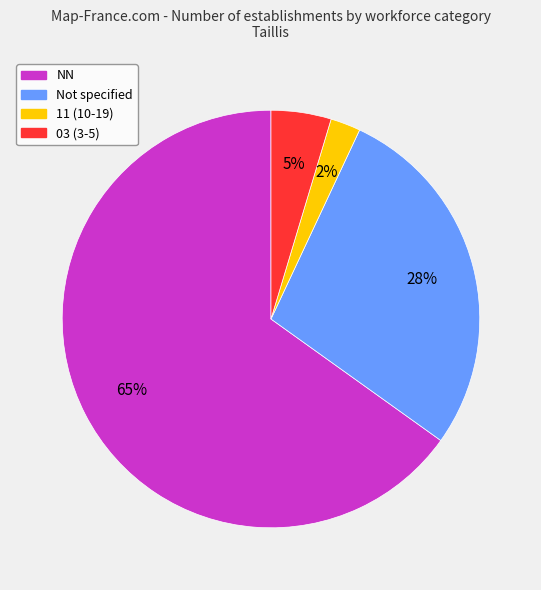

Does any single category account for the majority?

Yes